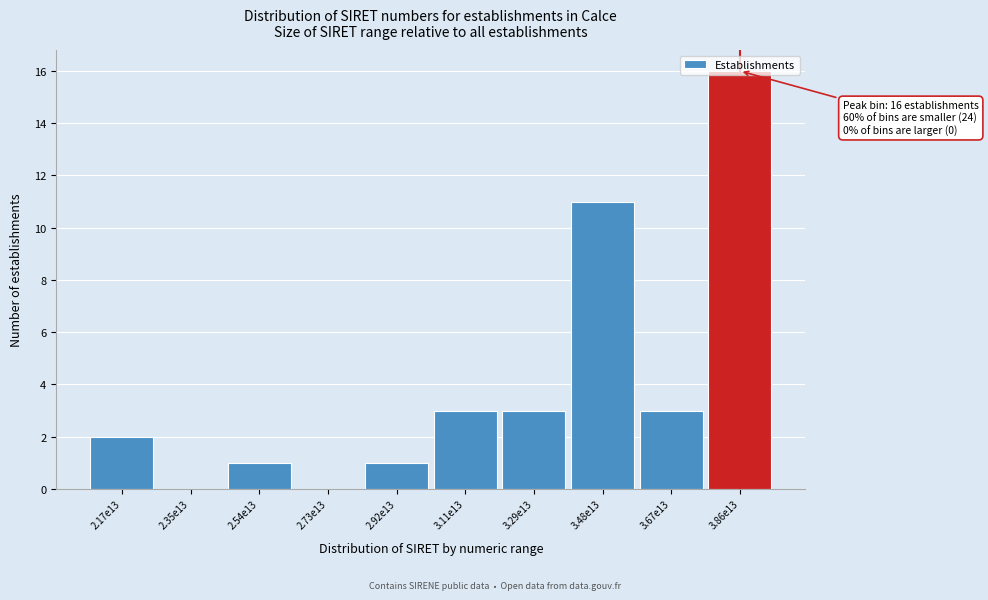

Approximately how many times larger is the value at 2.17e13 compared to 3.67e13?

0.7